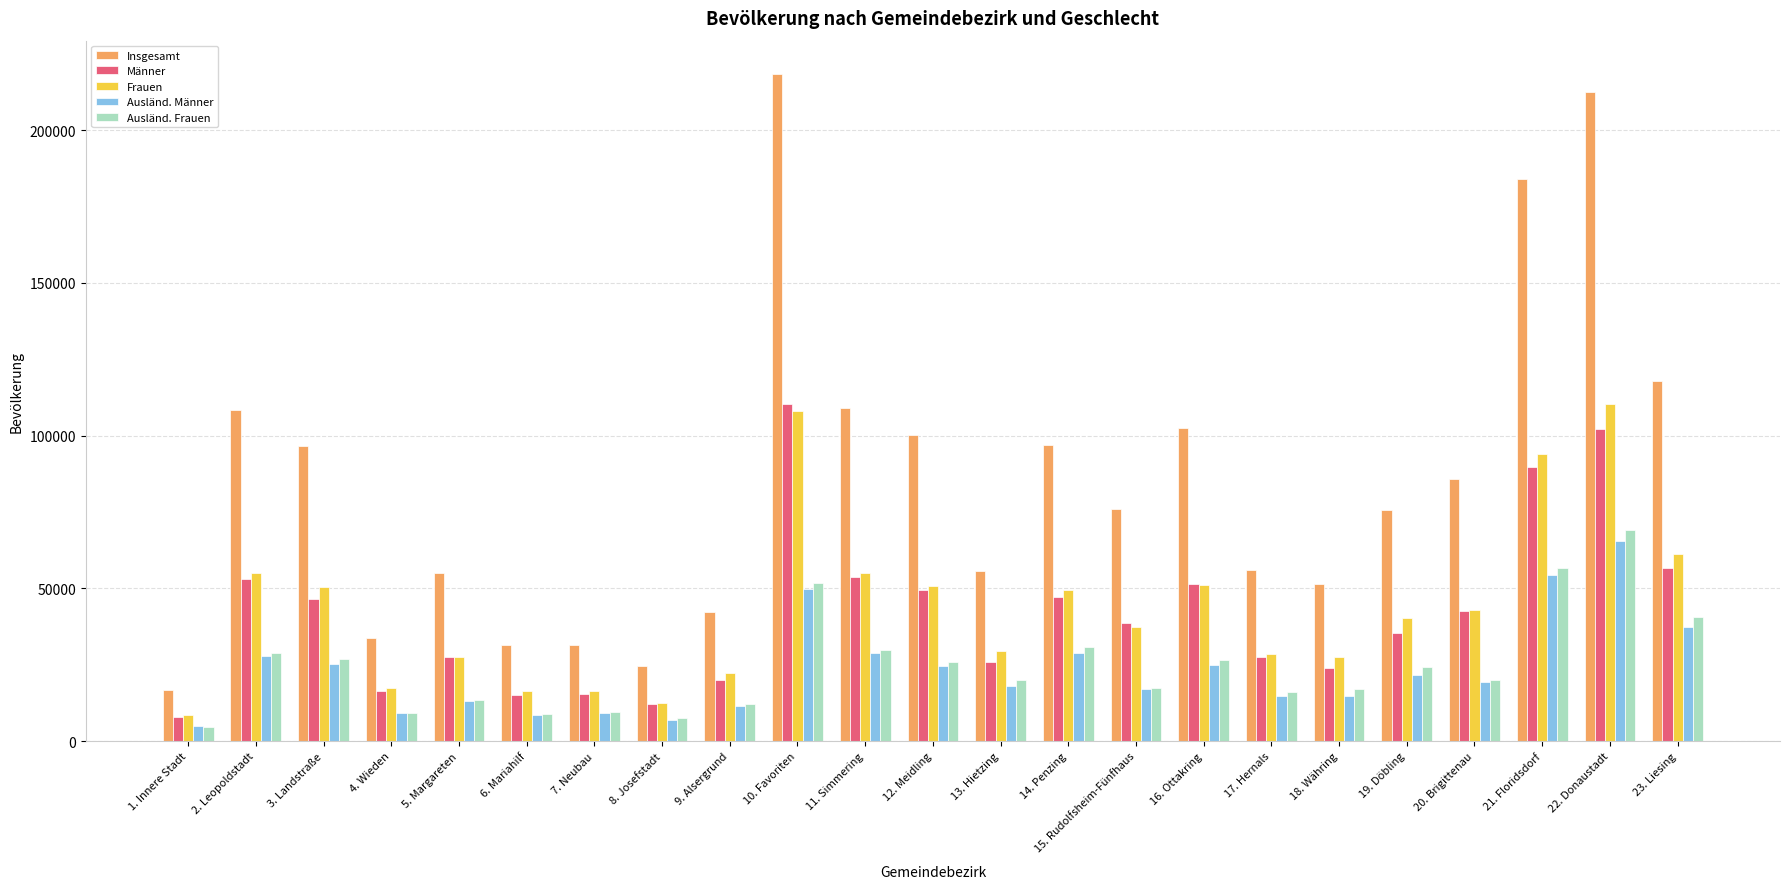

What is the difference between the Frauen values at 5. Margareten and 4. Wieden?

10283